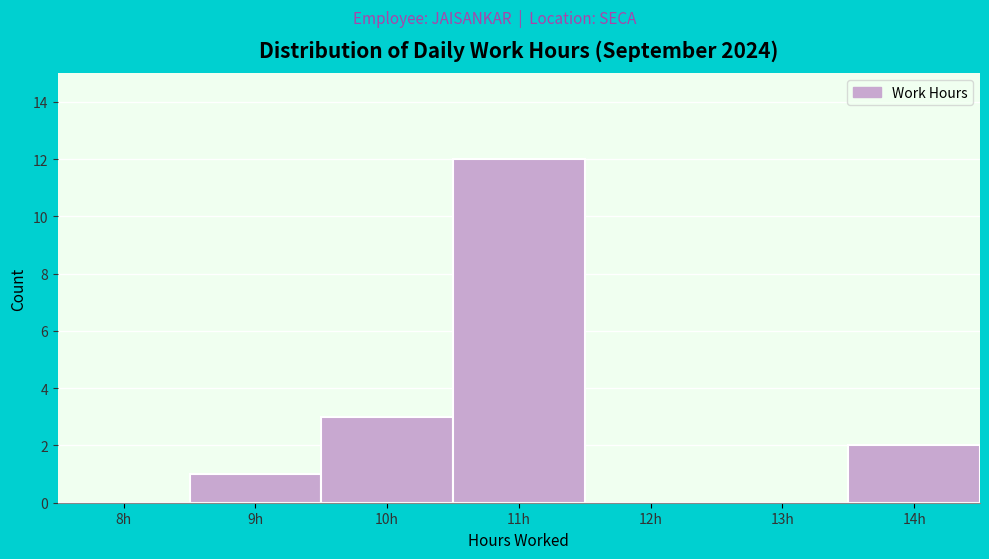

Reading right to left, transcribe all the data shown in this chart.

14h=2	13h=0	12h=0	11h=12	10h=3	9h=1	8h=0